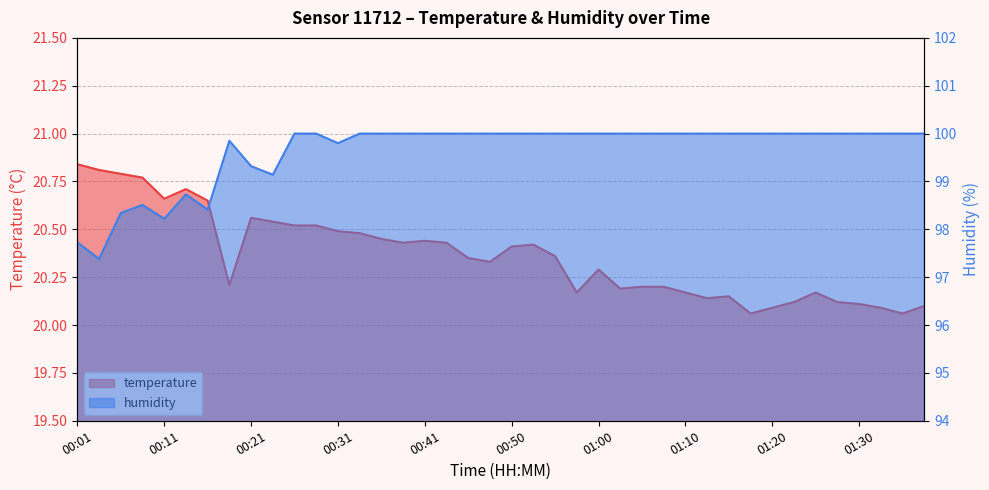

What is the total value across all series at 00:04?

118.2